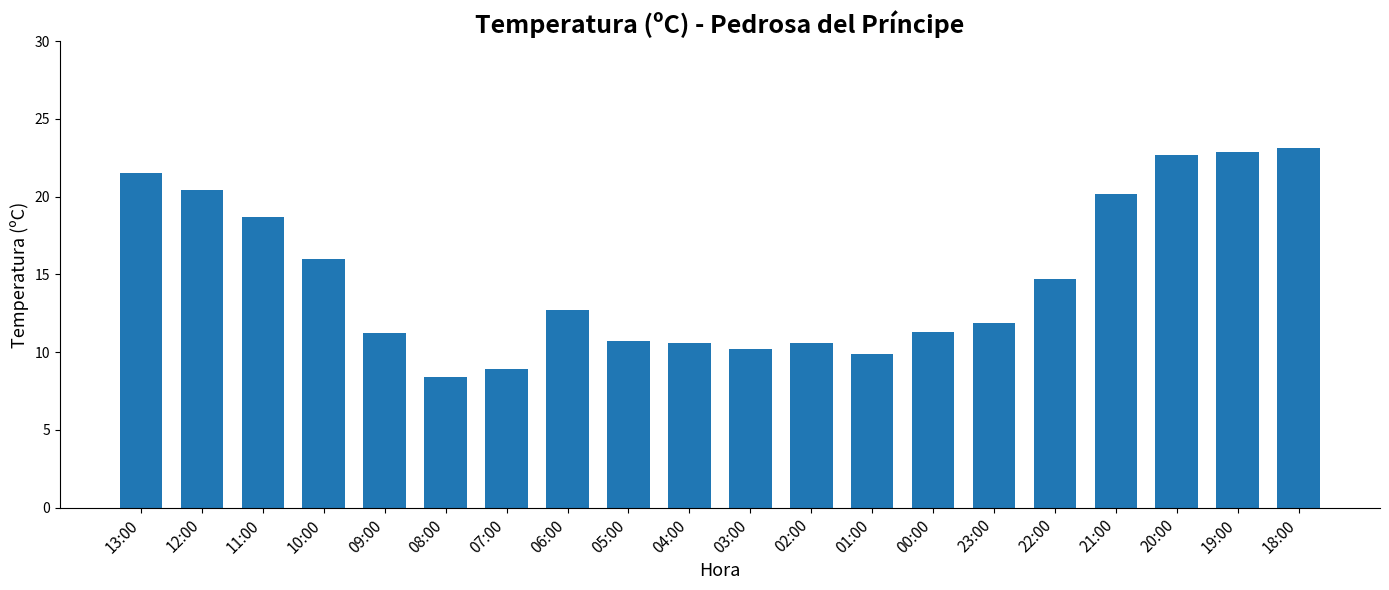

What is the label of the 9th bar from the left?

05:00